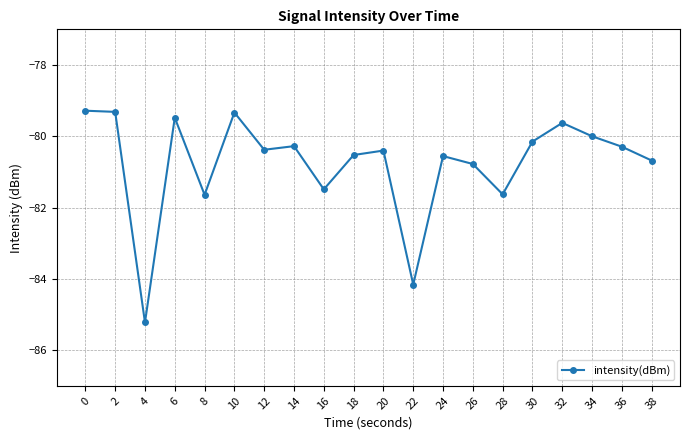

What value does the data have at 26?

-80.8